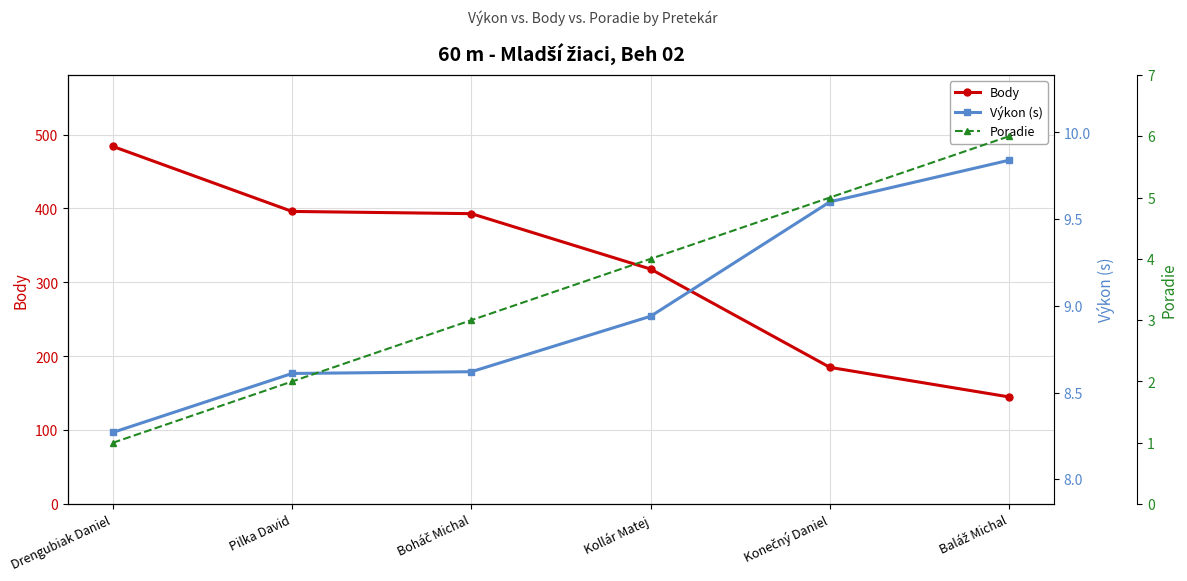

Rank the categories by Poradie value from lowest to highest.

Drengubiak Daniel, Pilka David, Boháč Michal, Kollár Matej, Konečný Daniel, Baláž Michal